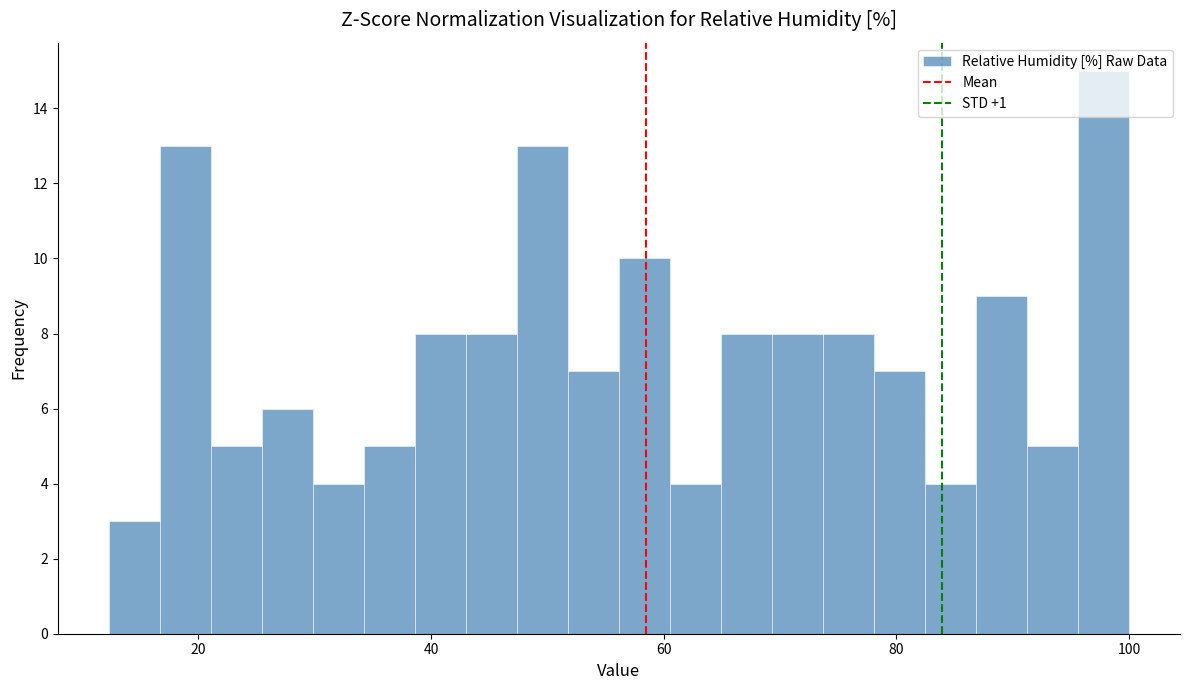

Read against the x-axis, roughly where is the centre of the tallest bar?

98